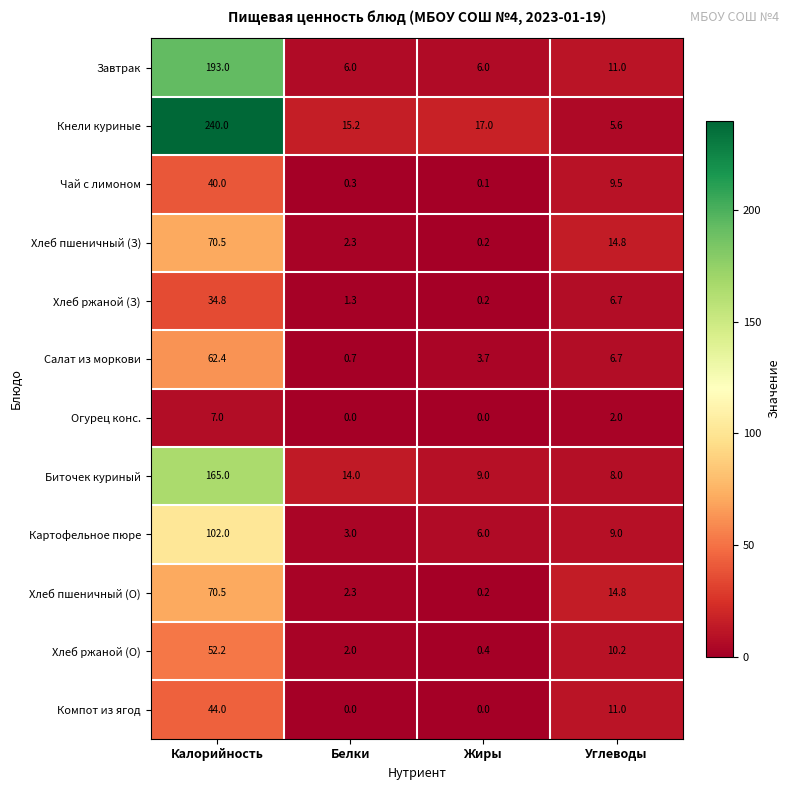

At which category is the sum across all series the highest?

Калорийность